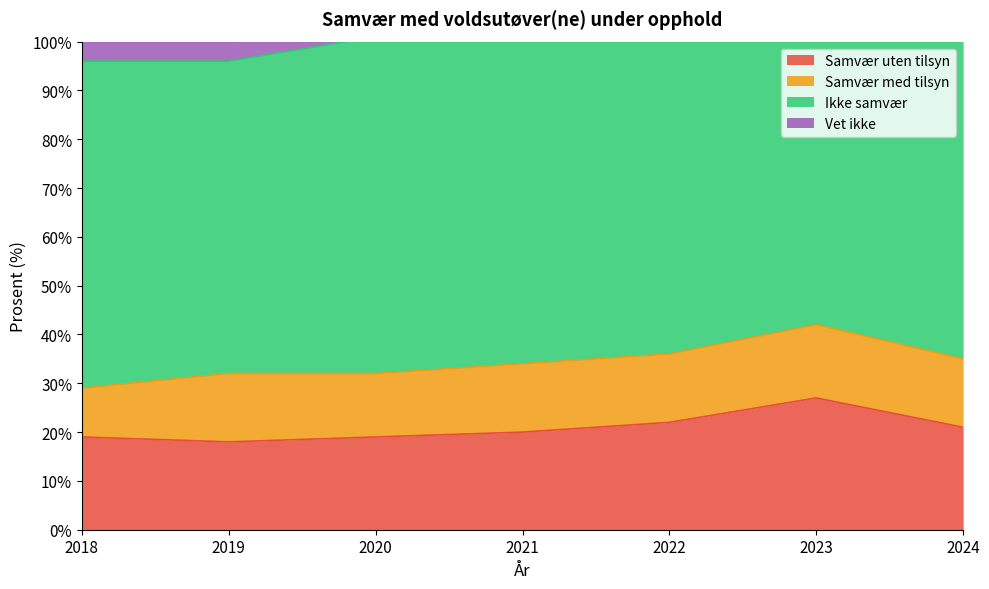

How many lines are shown in the chart?

4